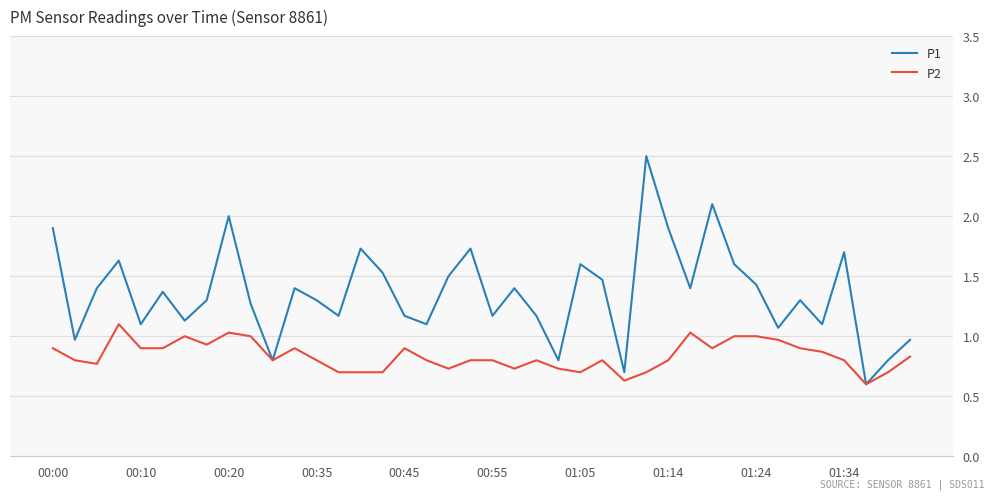

How many lines are shown in the chart?

2